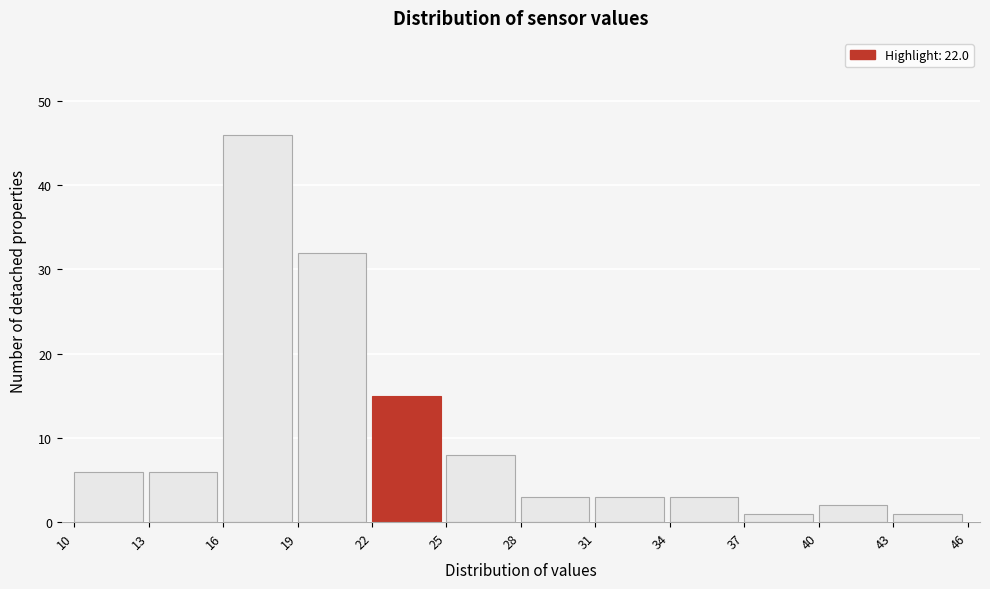

How tall is the bar that spans 40 to 43 on the x-axis? The values are not printed on the chart, so give them approximately, as read against the axis.

2